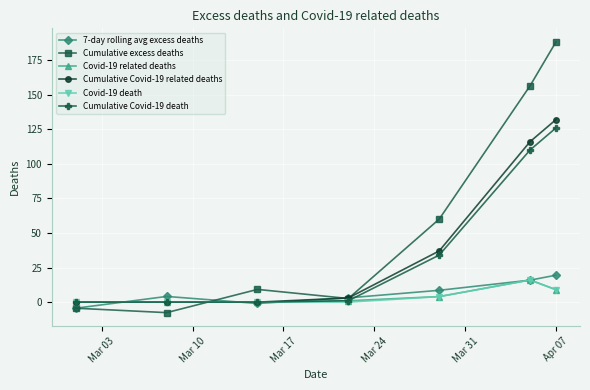

What is the value of the Cumulative excess deaths point at the 6th from the left?

156.4